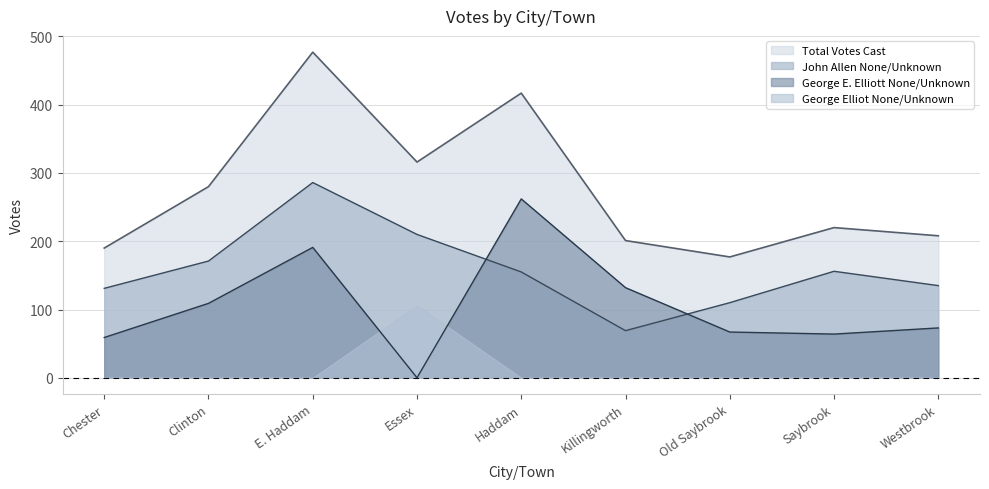

Is it true that George E. Elliott None/Unknown equals 105 at Old Saybrook?

False